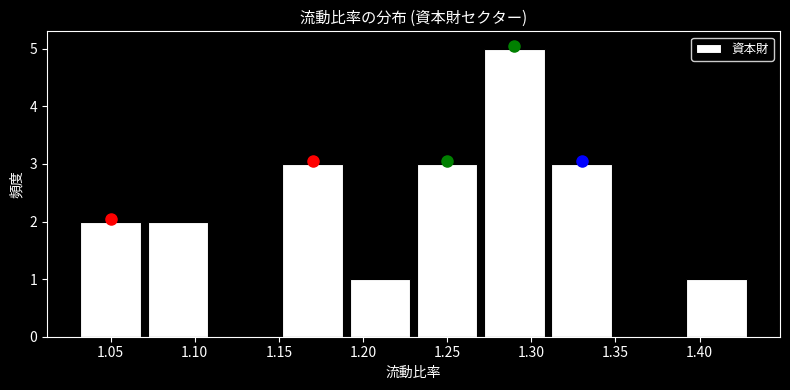

Which range on the x-axis has the tallest bar?

1.27 to 1.31